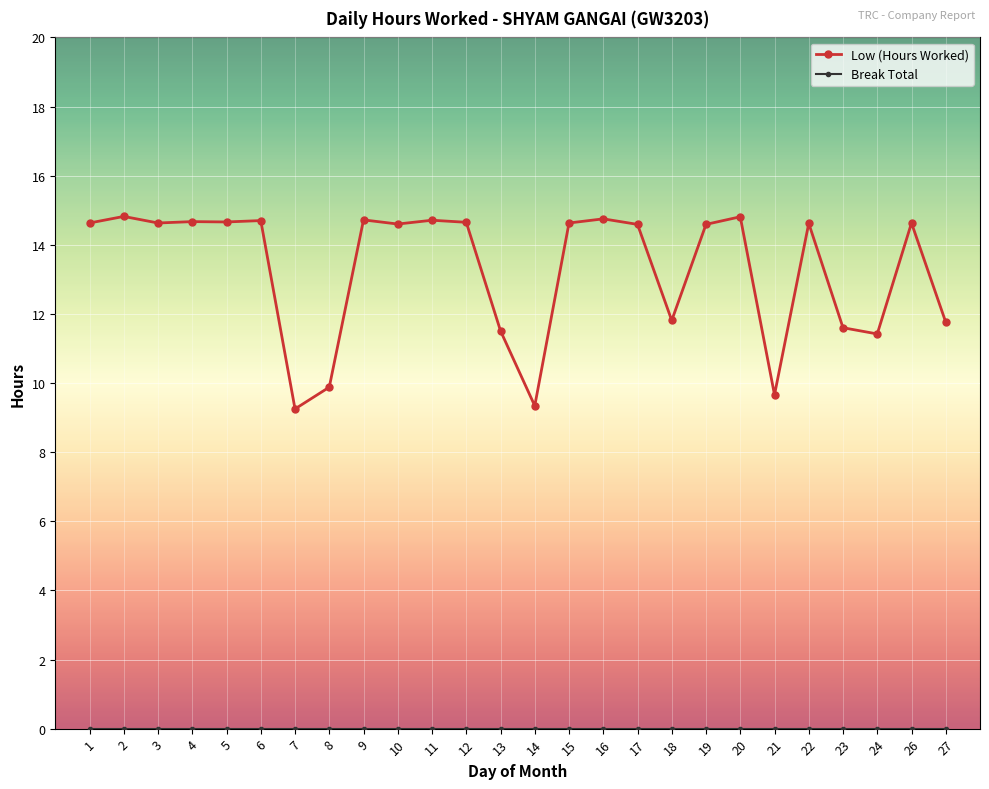

Which series changed the most between 8 and 27?

Low (Hours Worked)